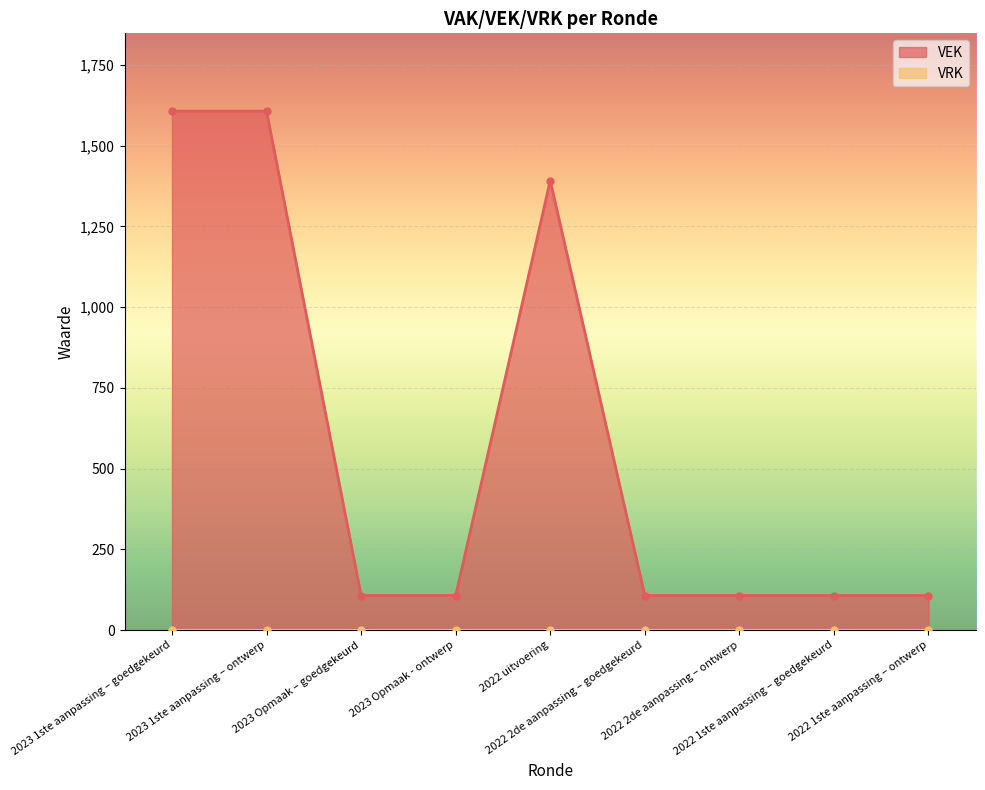

Which category has the lowest value across all series?

2023 Opmaak – goedgekeurd